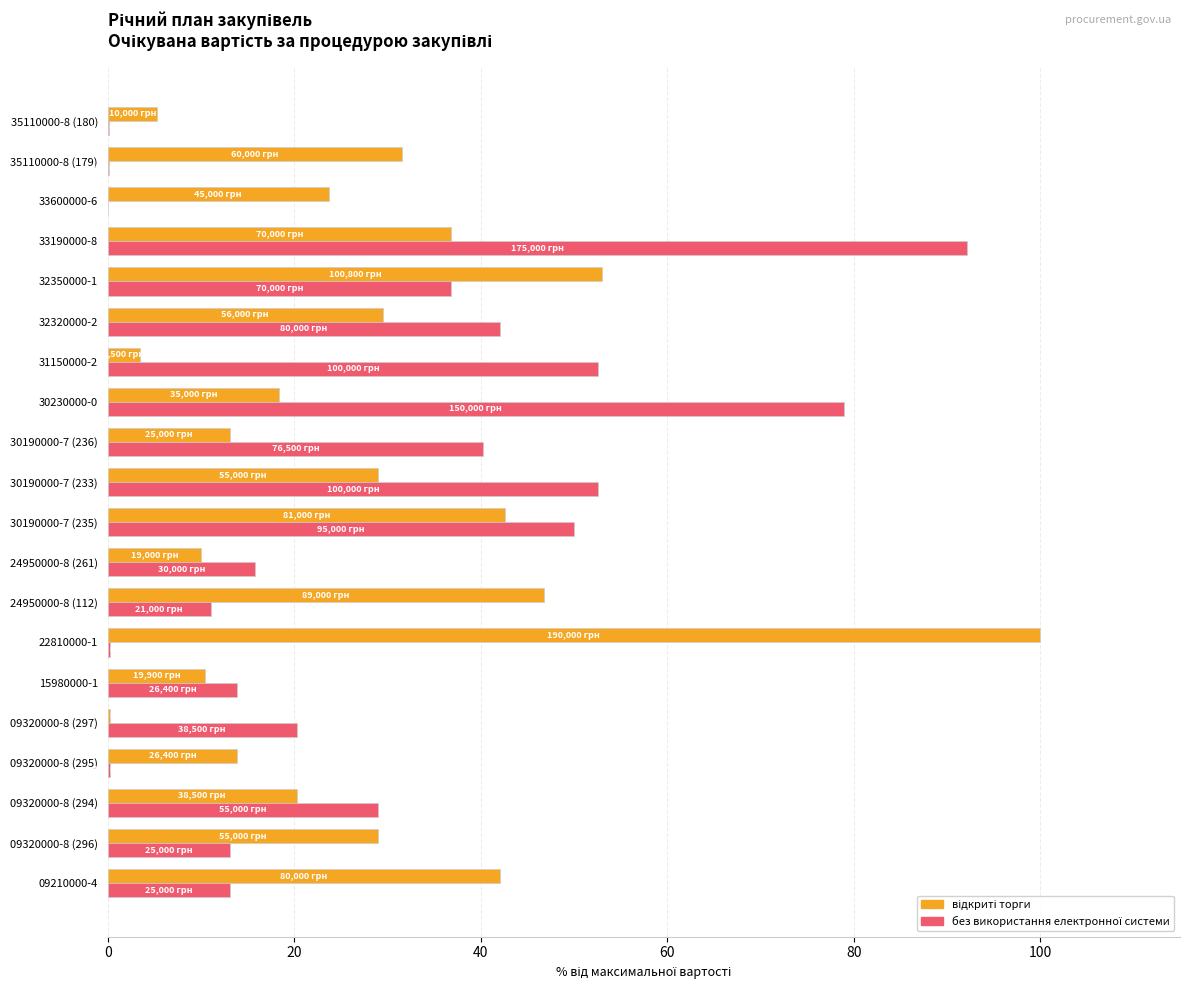

Which label corresponds to the largest value in the chart?

22810000-1